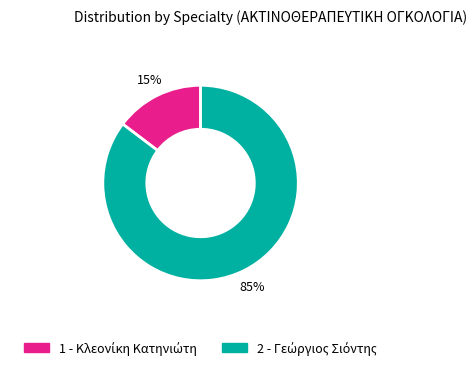

What is the largest slice in the pie chart?

2